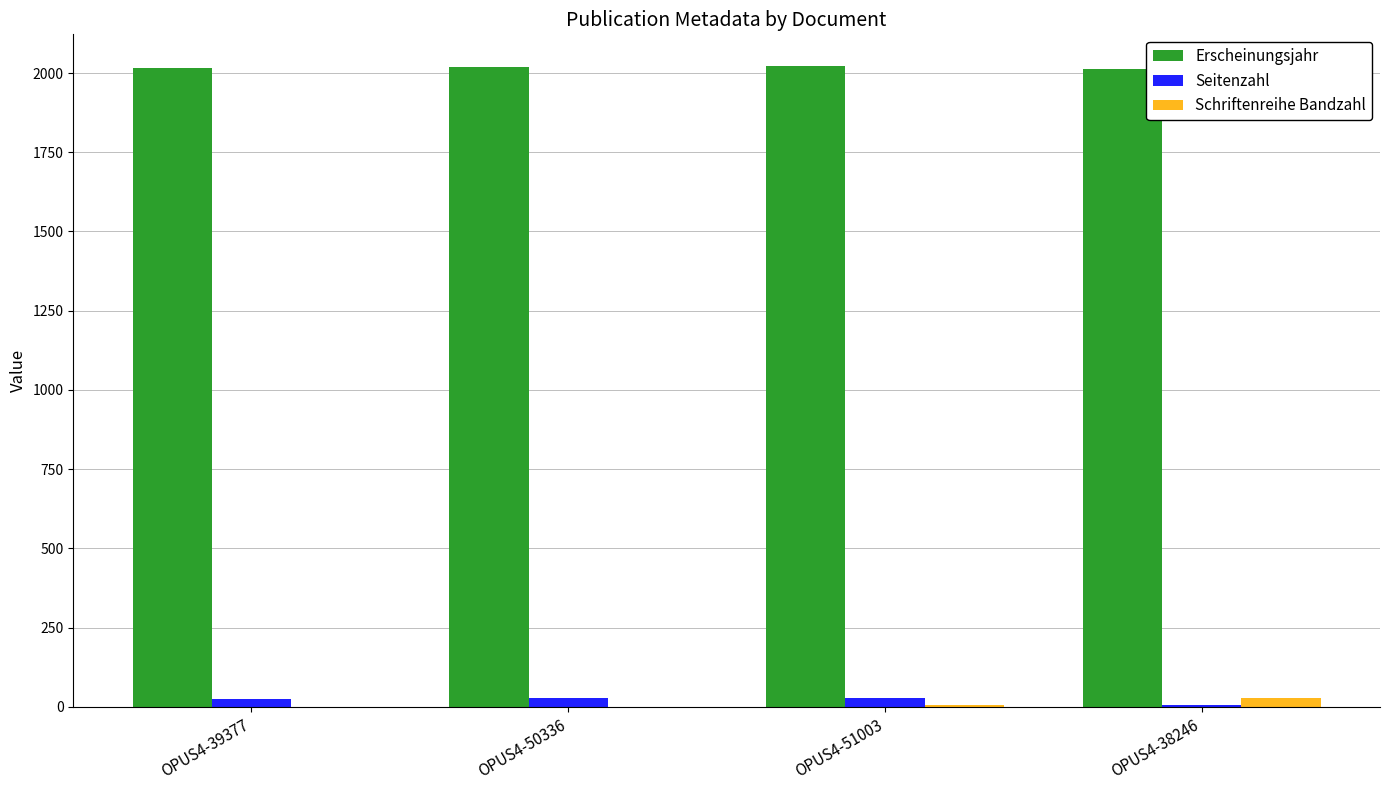

What is the sum of all Schriftenreihe Bandzahl values?

36